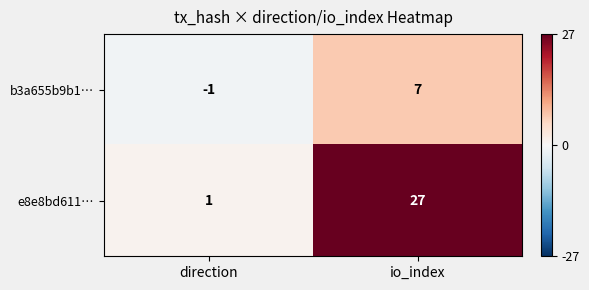

What is the highest value of the b3a655b9b1… series?

7